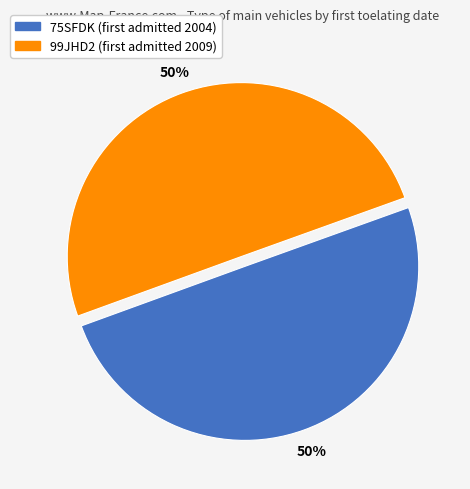

Approximately how many times larger is the value at 75SFDK compared to 99JHD2?

1.0